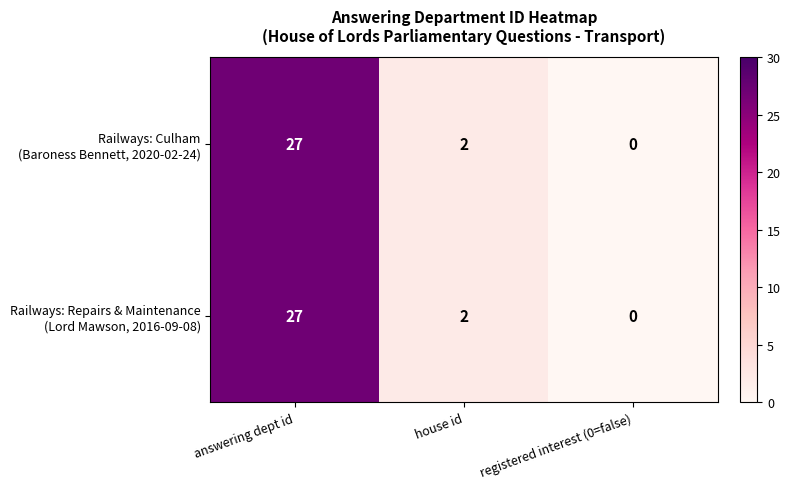

What is the greatest value displayed?

27